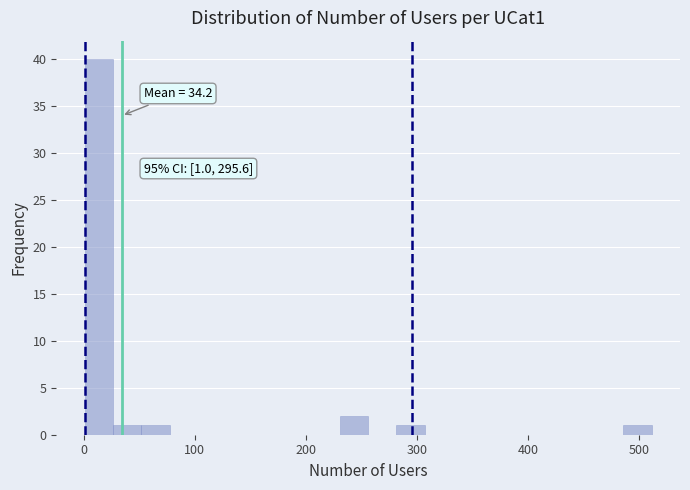

Read against the x-axis, roughly where is the centre of the tallest bar?

10